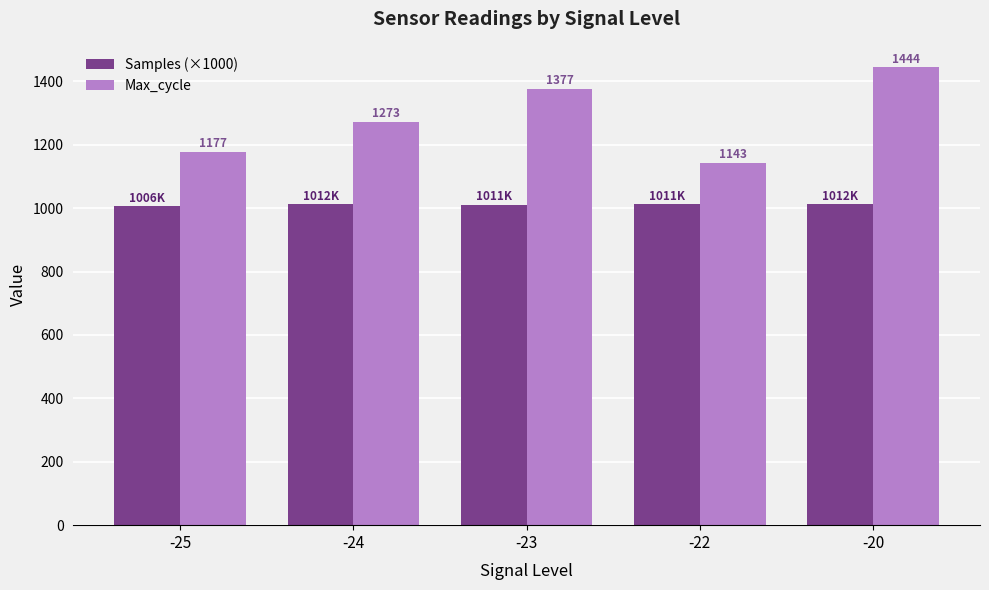

The Samples (×1000) series shows 528.4 at -22. True or false?

False